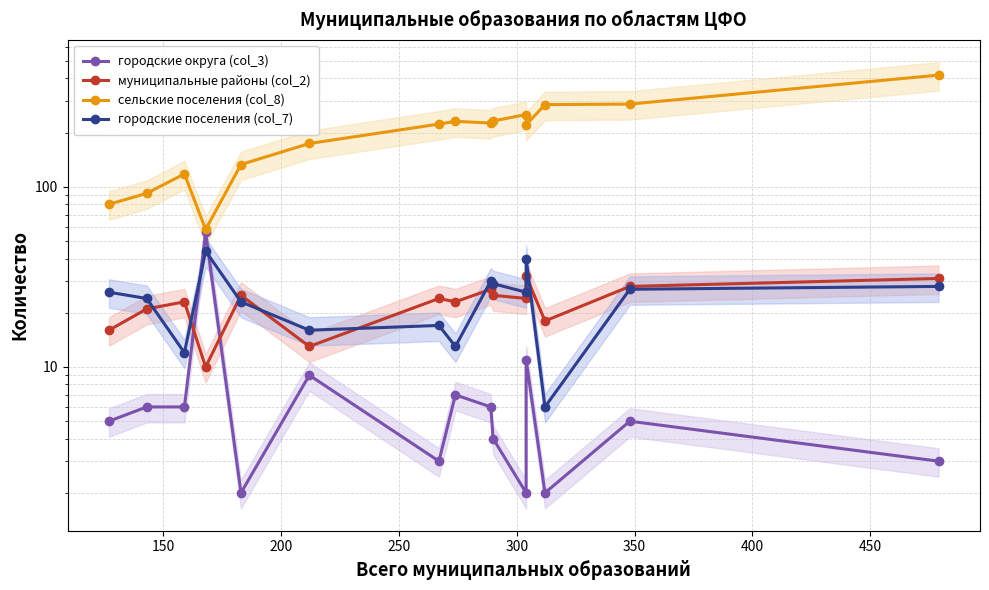

Which series has the largest range (max minus min)?

сельские поселения (col_8)